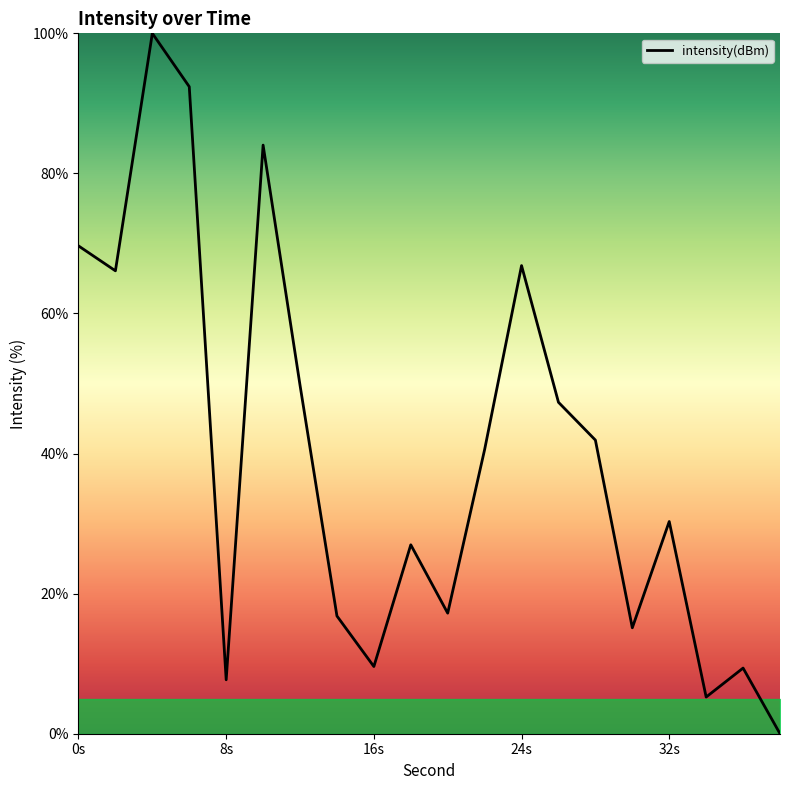

What is the difference between the maximum and minimum values?

100.0